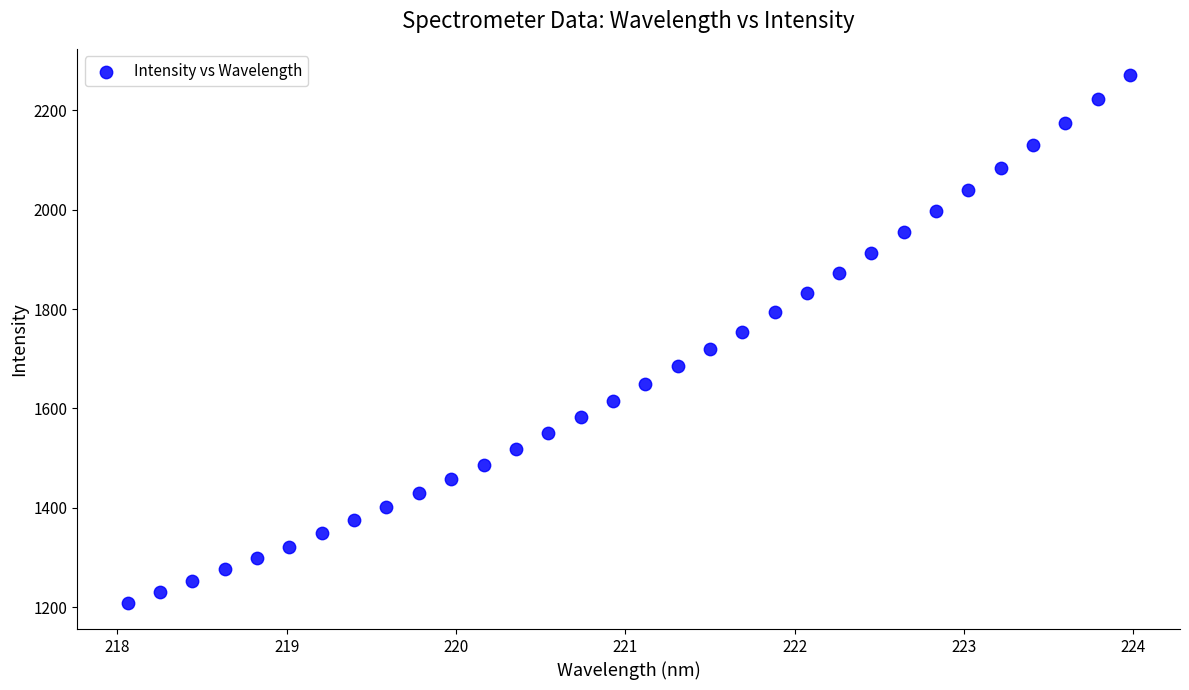

What is the range of Y values (max minus min)?

1061.6